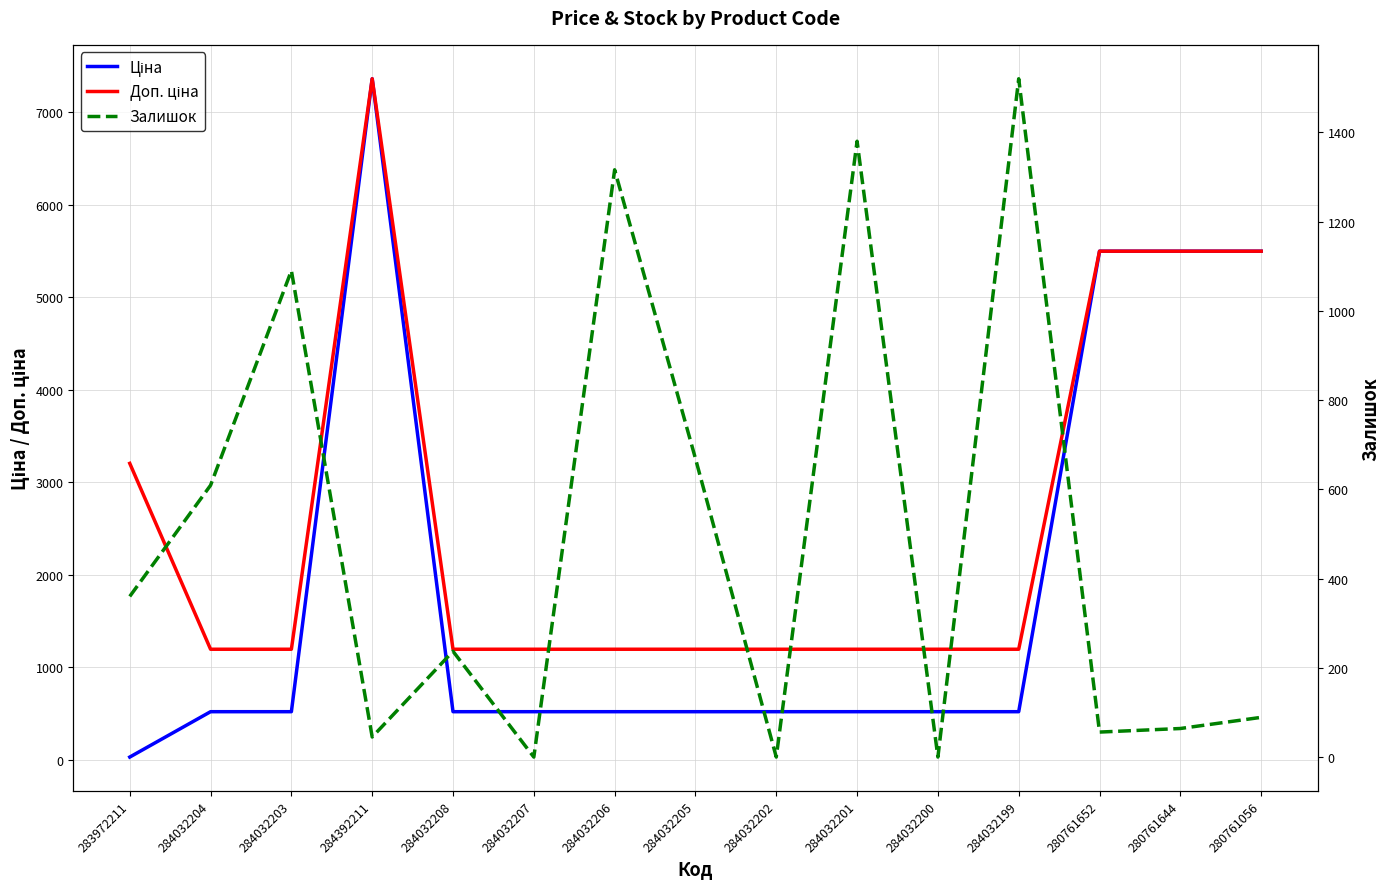

True or false: Залишок and Ціна intersect in this chart.

True